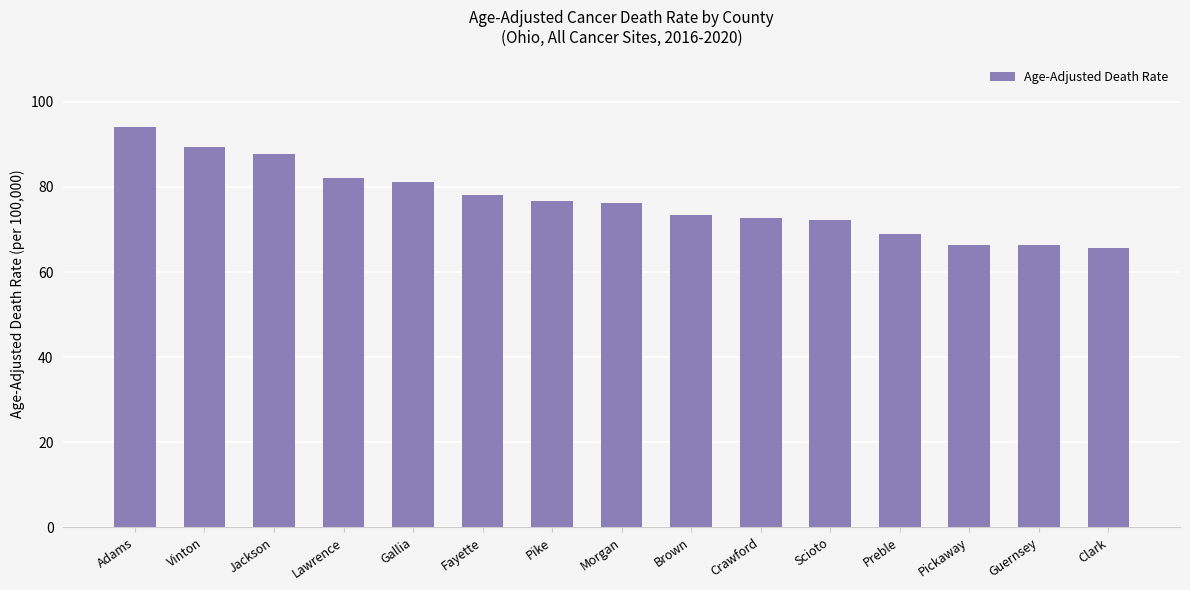

At which category does the chart reach its peak across all series?

Adams